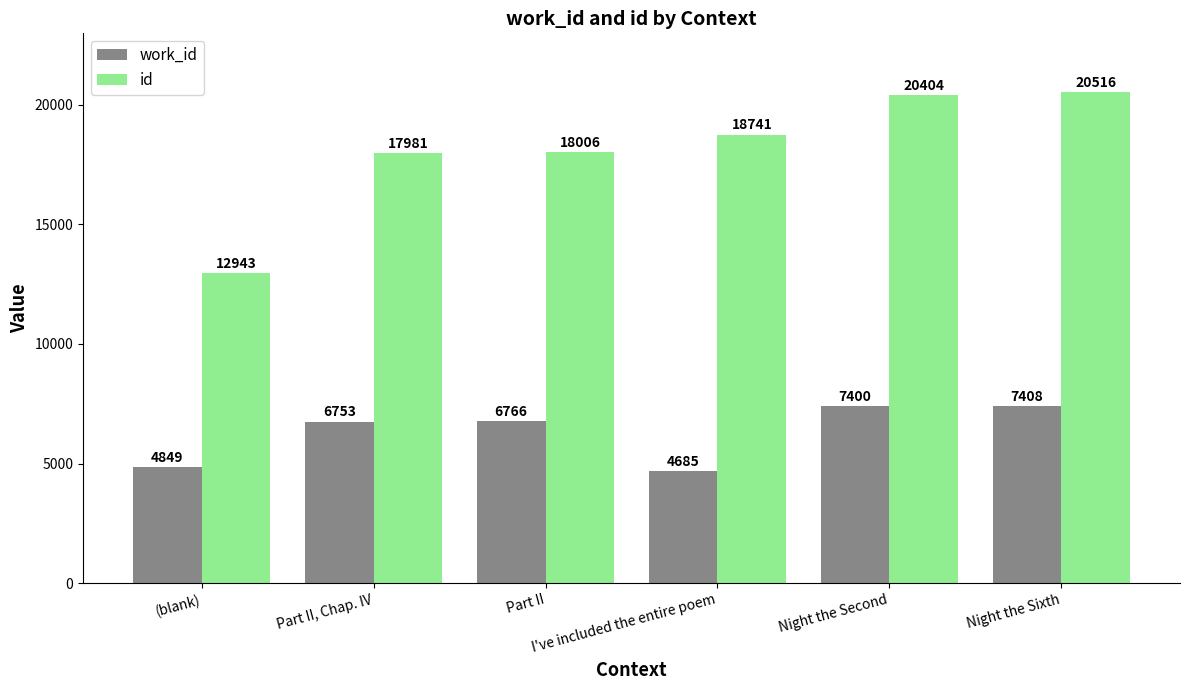

How many series are shown in this chart?

2